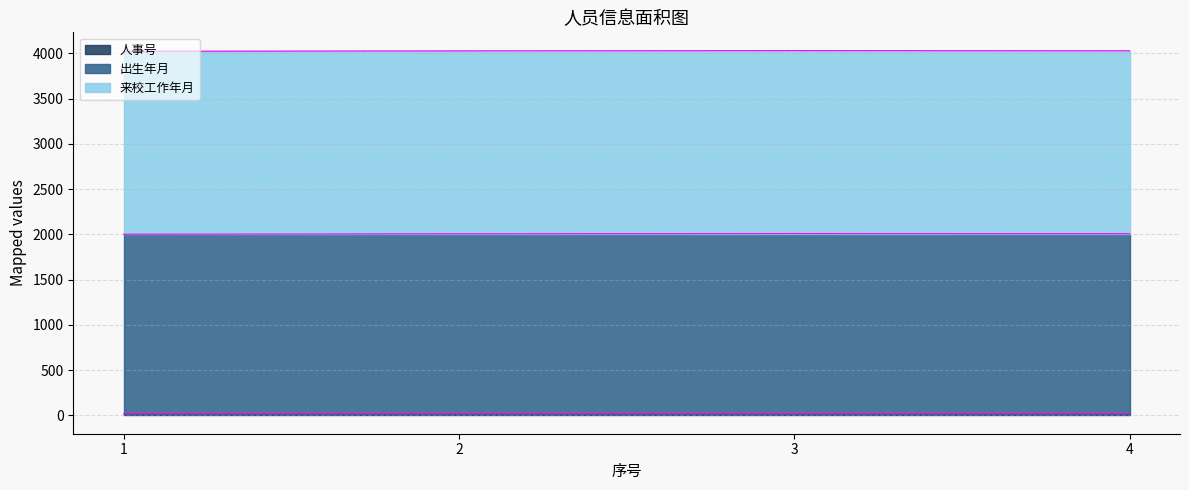

Between 1 and 2, which series saw the biggest shift?

出生年月